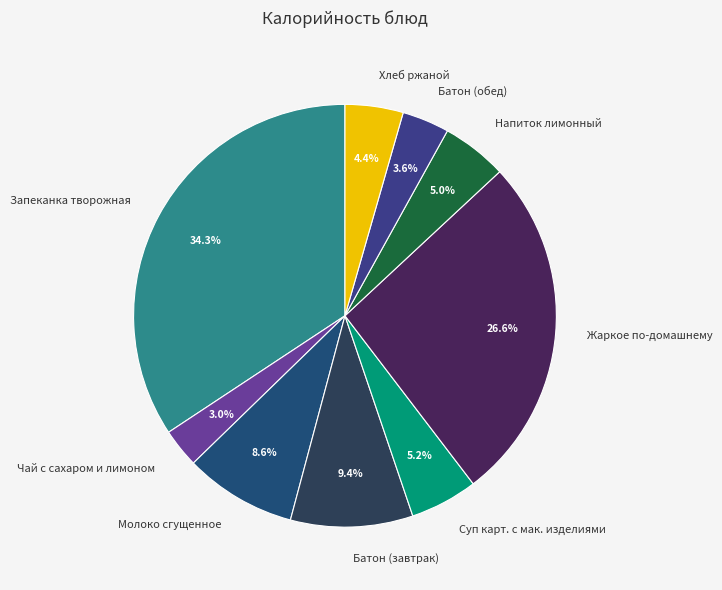

To the nearest percent, what is the difference between the Напиток лимонный and Батон (завтрак) slice percentages?

4%